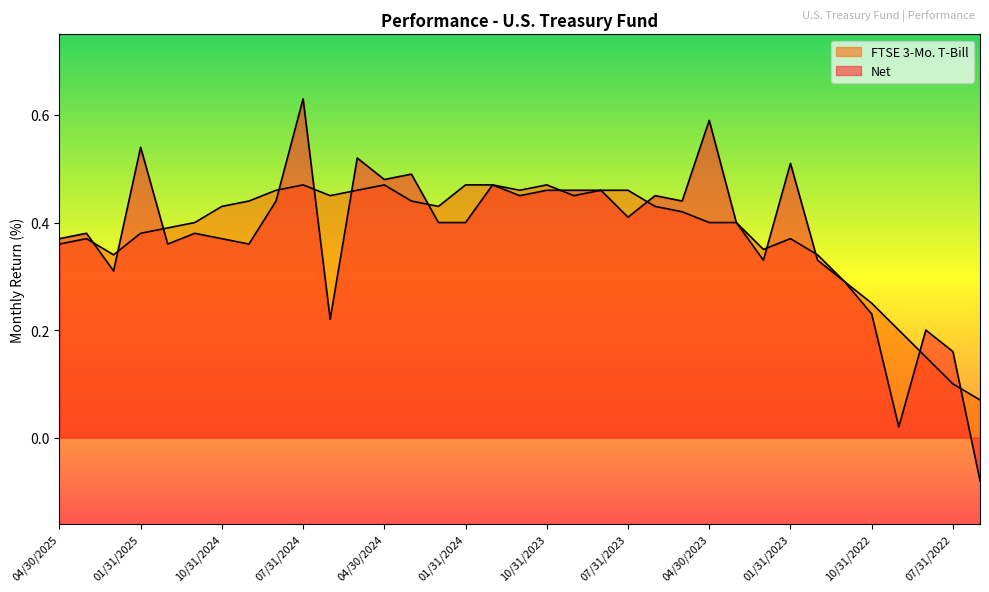

Which category has the highest value across all series?

07/31/2024